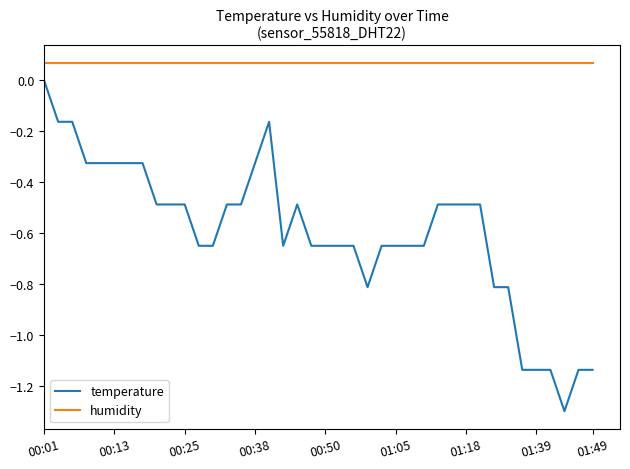

Which series has the largest range (max minus min)?

temperature